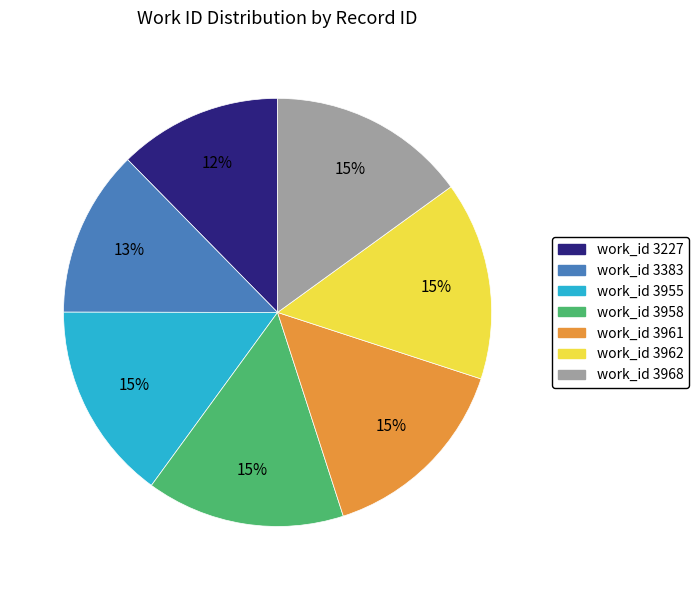

To the nearest percent, what is the average slice percentage?

14%